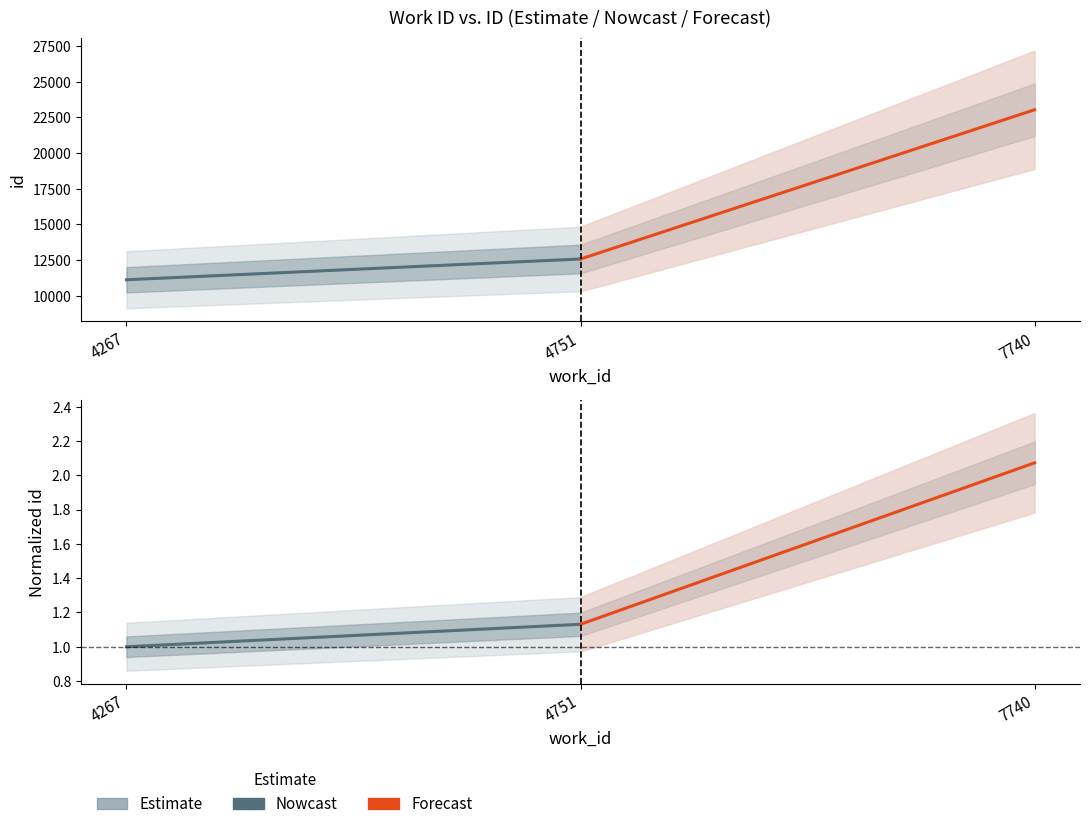

Reading left to right, extract all data points from this chart.

Nowcast: 1.0	1.1
Forecast: 1.1	2.1